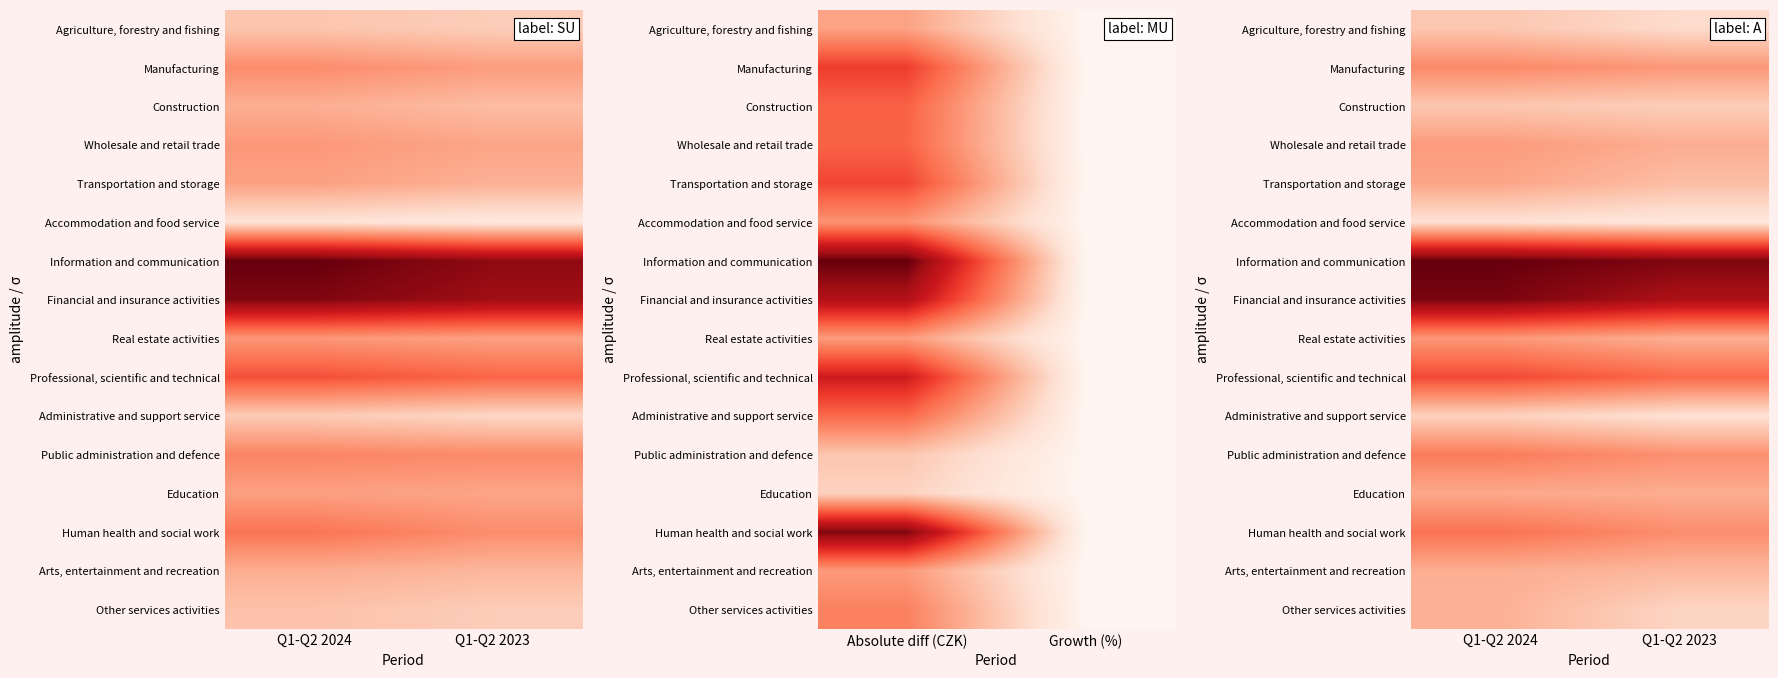

Is it true that Information and communication equals 28822.7 at Q1-Q2 2024?

False